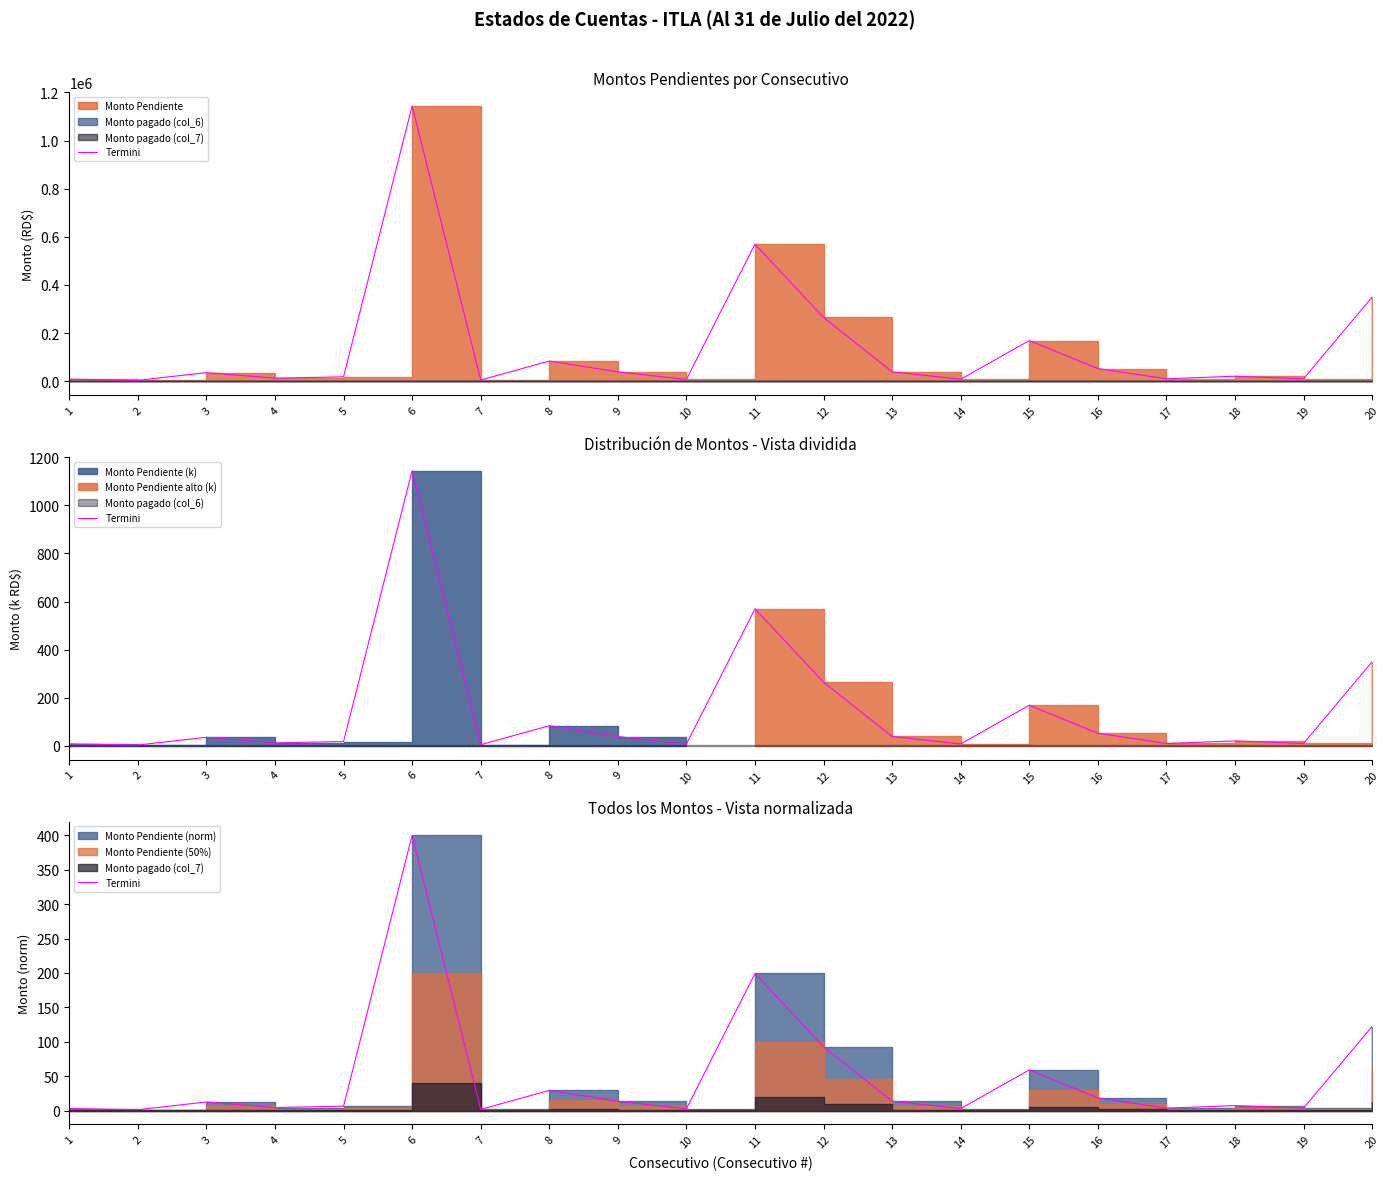

How many data points are above 12?

10